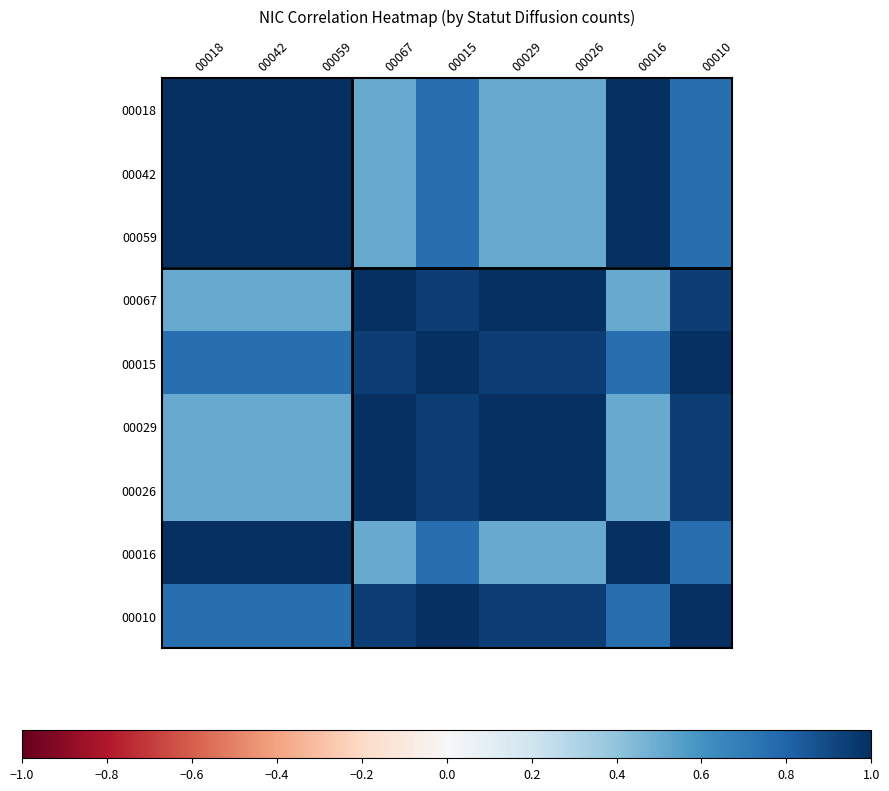

Reading left to right, what are all the values shown in this chart?

00018: 00018=1.0	00042=1.0	00059=1.0	00067=0.5	00015=0.8	00029=0.5	00026=0.5	00016=1.0	00010=0.8
00042: 00018=1.0	00042=1.0	00059=1.0	00067=0.5	00015=0.8	00029=0.5	00026=0.5	00016=1.0	00010=0.8
00059: 00018=1.0	00042=1.0	00059=1.0	00067=0.5	00015=0.8	00029=0.5	00026=0.5	00016=1.0	00010=0.8
00067: 00018=0.5	00042=0.5	00059=0.5	00067=1.0	00015=0.9	00029=1.0	00026=1.0	00016=0.5	00010=0.9
00015: 00018=0.8	00042=0.8	00059=0.8	00067=0.9	00015=1.0	00029=0.9	00026=0.9	00016=0.8	00010=1.0
00029: 00018=0.5	00042=0.5	00059=0.5	00067=1.0	00015=0.9	00029=1.0	00026=1.0	00016=0.5	00010=0.9
00026: 00018=0.5	00042=0.5	00059=0.5	00067=1.0	00015=0.9	00029=1.0	00026=1.0	00016=0.5	00010=0.9
00016: 00018=1.0	00042=1.0	00059=1.0	00067=0.5	00015=0.8	00029=0.5	00026=0.5	00016=1.0	00010=0.8
00010: 00018=0.8	00042=0.8	00059=0.8	00067=0.9	00015=1.0	00029=0.9	00026=0.9	00016=0.8	00010=1.0